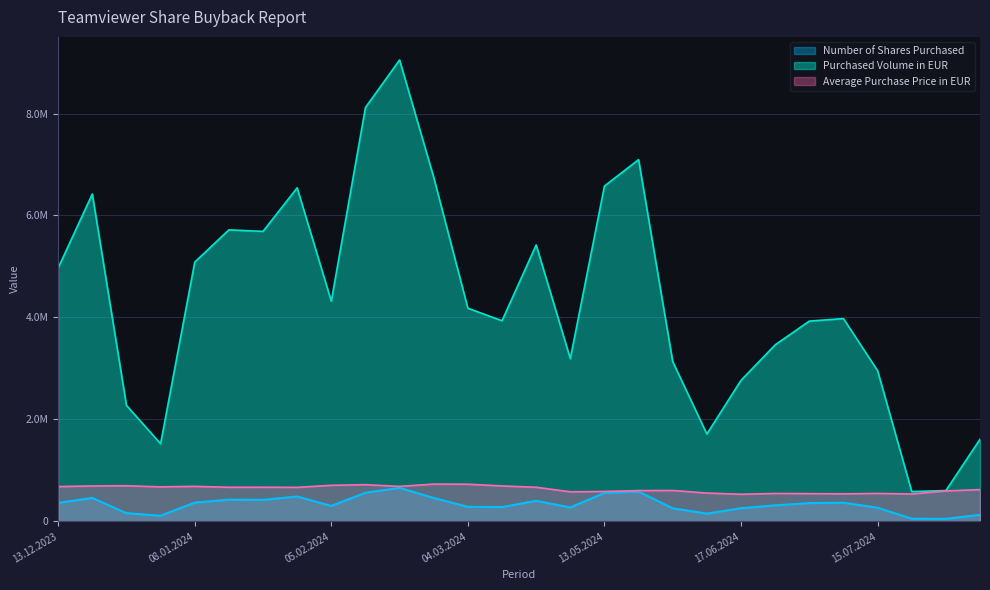

How many series are shown in this chart?

3